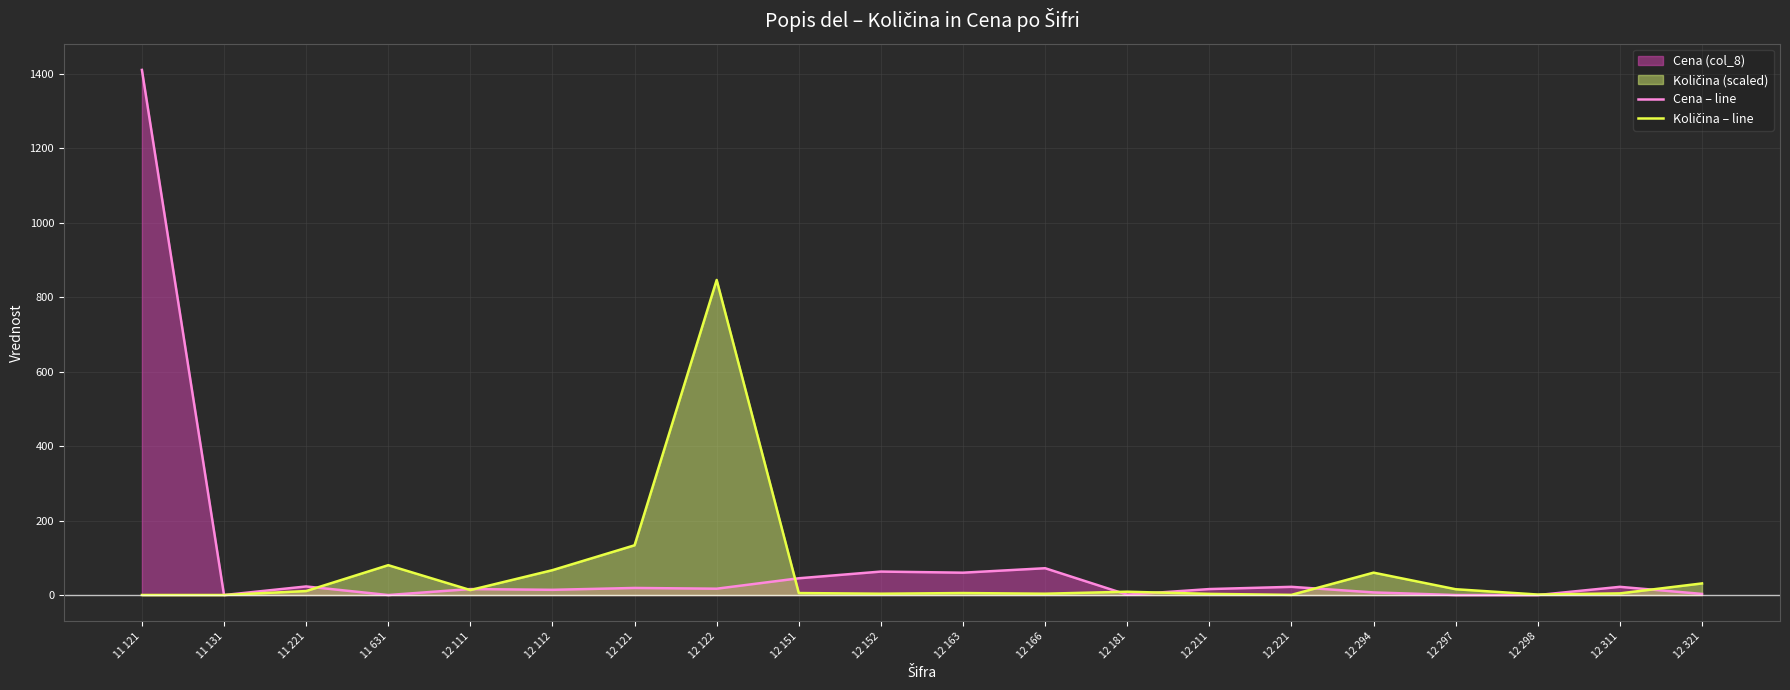

What is the label of the 9th point from the left?

12 151